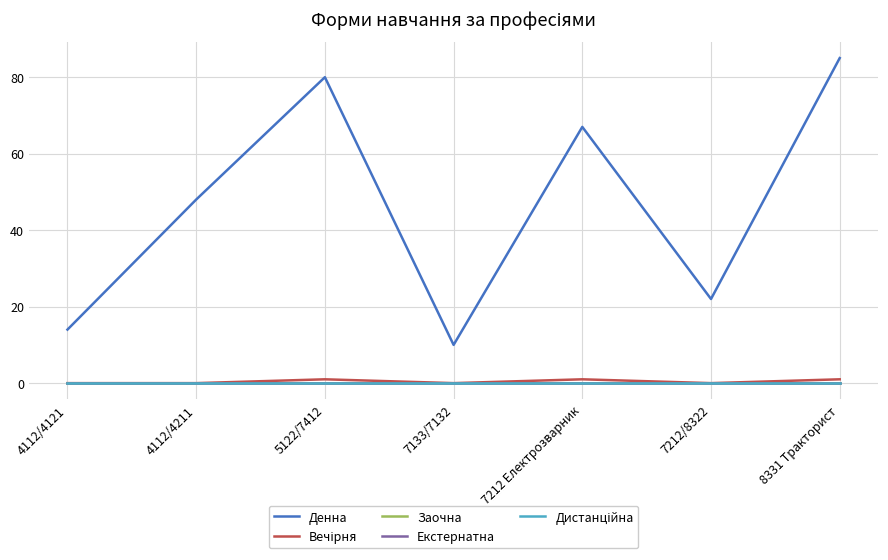

At 4112/4121, list the series in order from largest to smallest.

Денна, Вечірня, Заочна, Екстернатна, Дистанційна